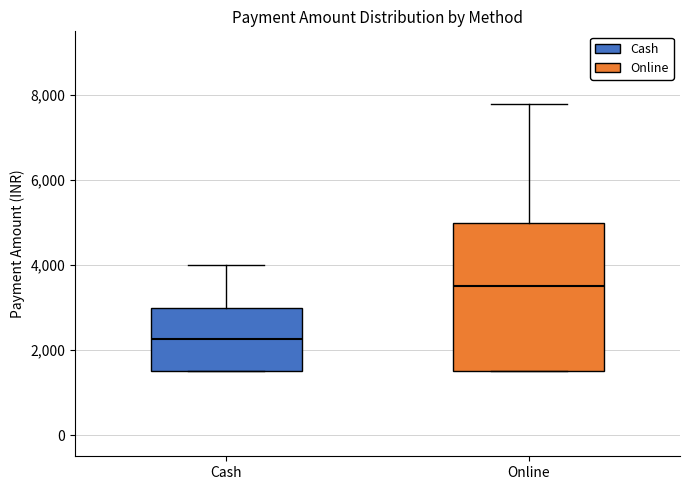

Where is the upper edge of the box for Cash on the y-axis? The values are not printed on the chart, so give them approximately, as read against the axis.

3000